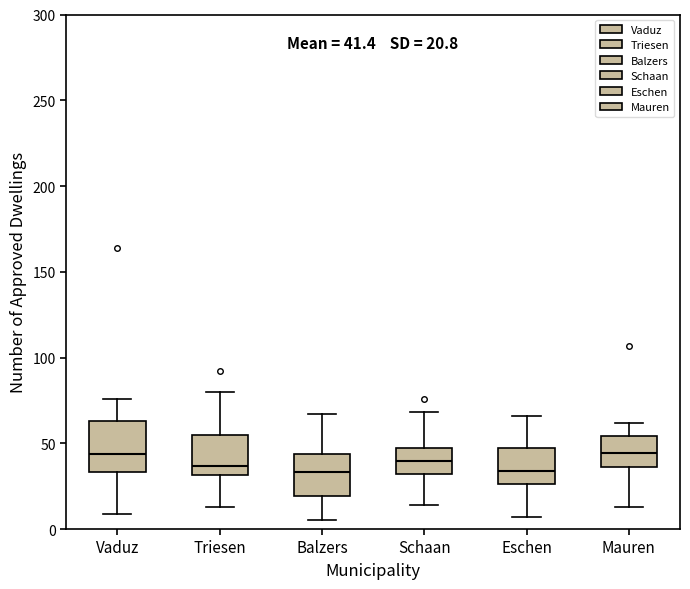

Comparing the boxes themselves (not the whiskers), which one is the tallest?

Vaduz